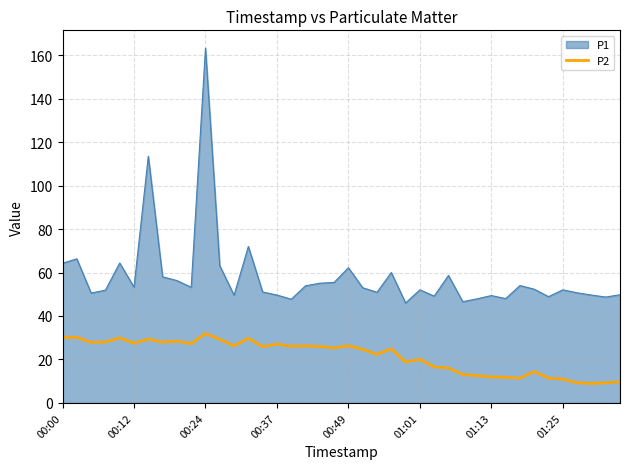

What is the minimum value for P1?

46.0